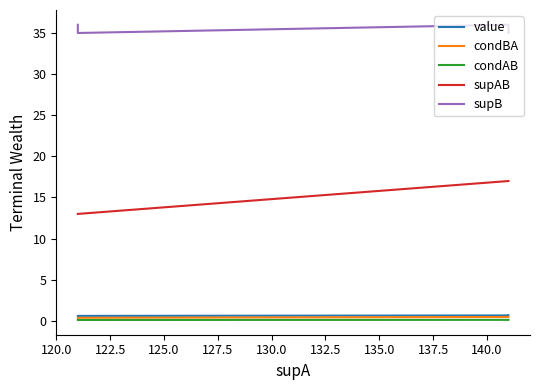

What are all the series names shown in the legend?

value, condBA, condAB, supAB, supB